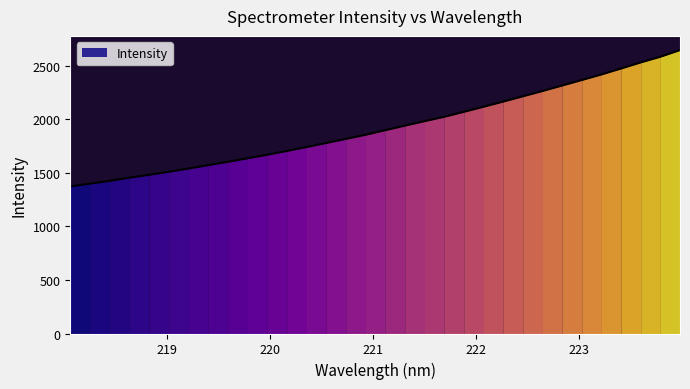

At which label is the value closest to 2010?

221.6902